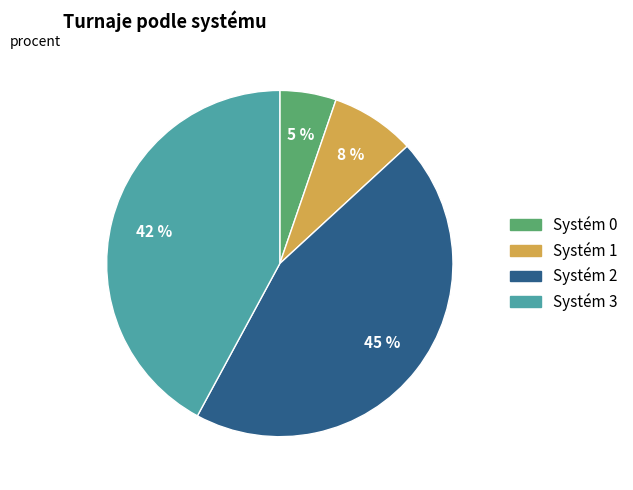

To the nearest percent, what is the average slice percentage?

25%